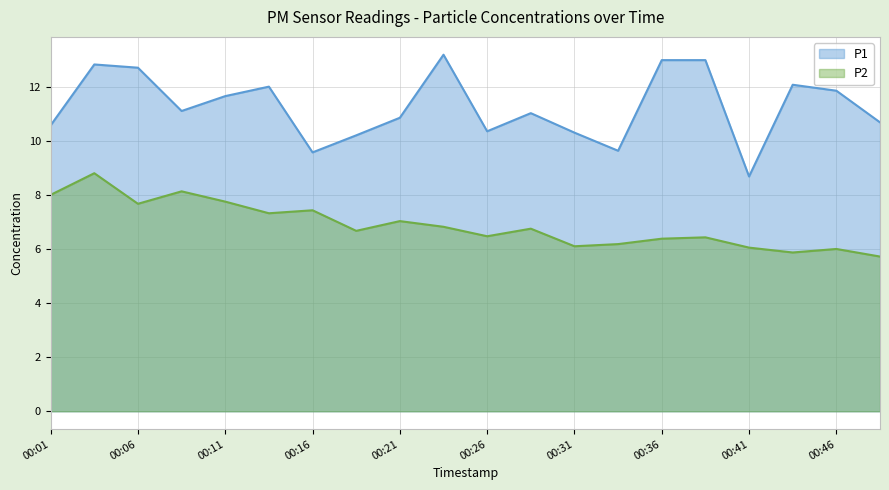

True or false: P1 and P2 intersect in this chart.

False